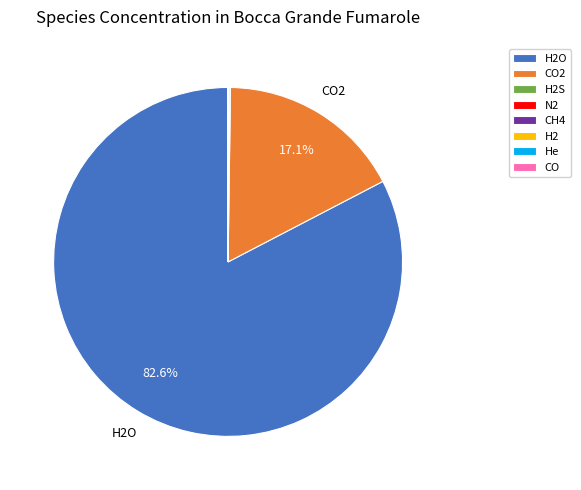

Is there a majority slice in this chart?

Yes